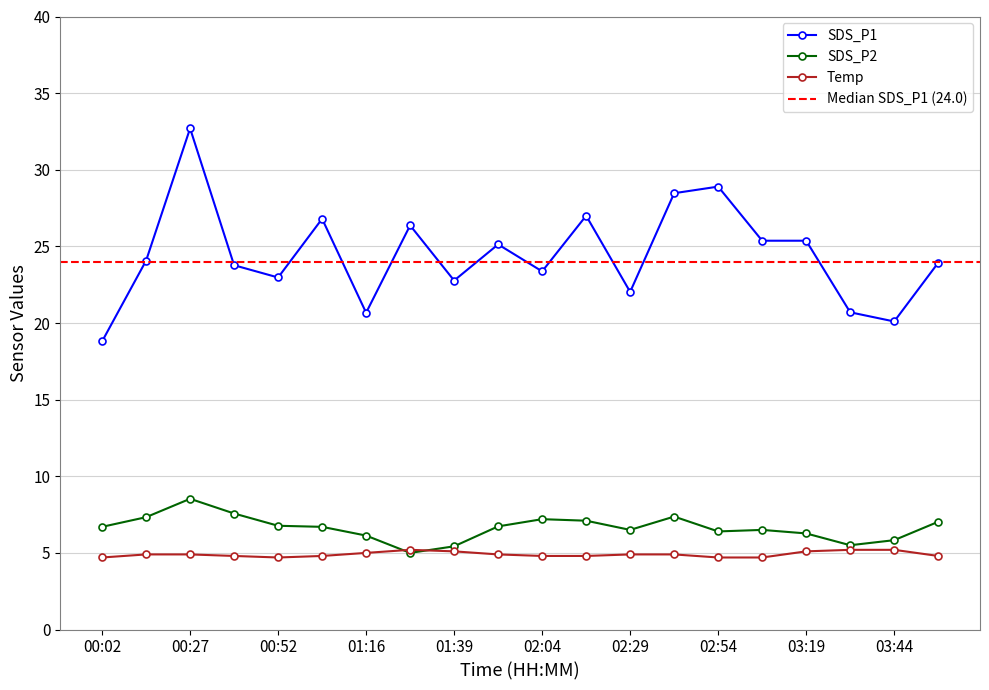

What are all the series names shown in the legend?

SDS_P1, SDS_P2, Temp